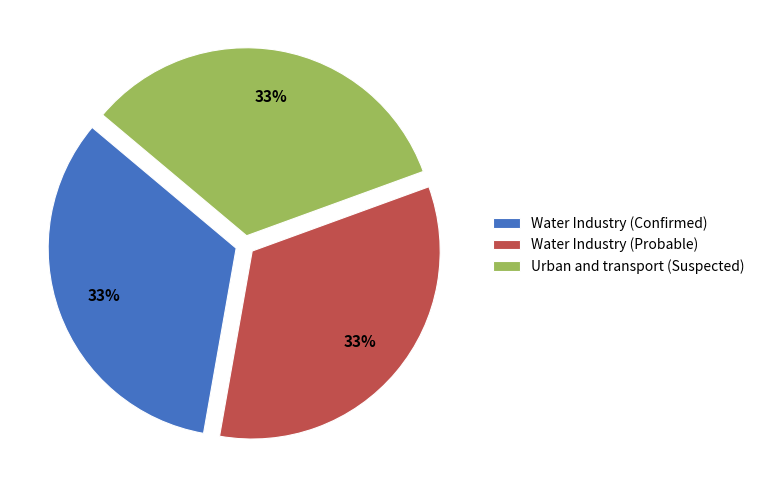

How many segments does this pie chart have?

3